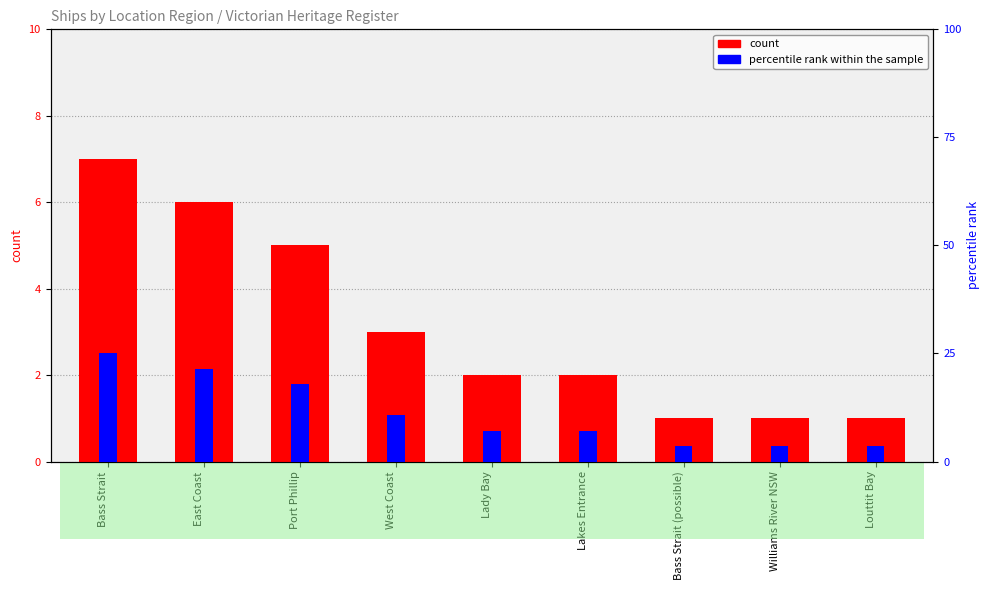

At West Coast, list the series in order from smallest to largest.

count, percentile rank within the sample